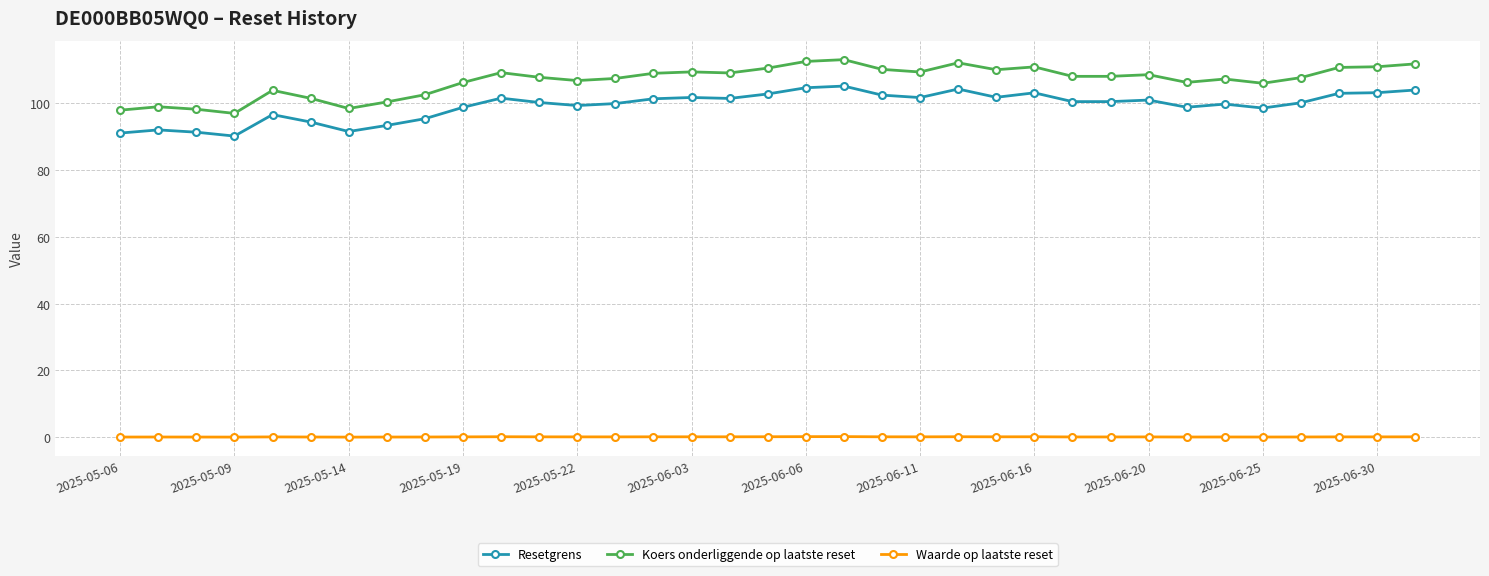

True or false: Waarde op laatste reset has more than 2 interior local peaks.

True